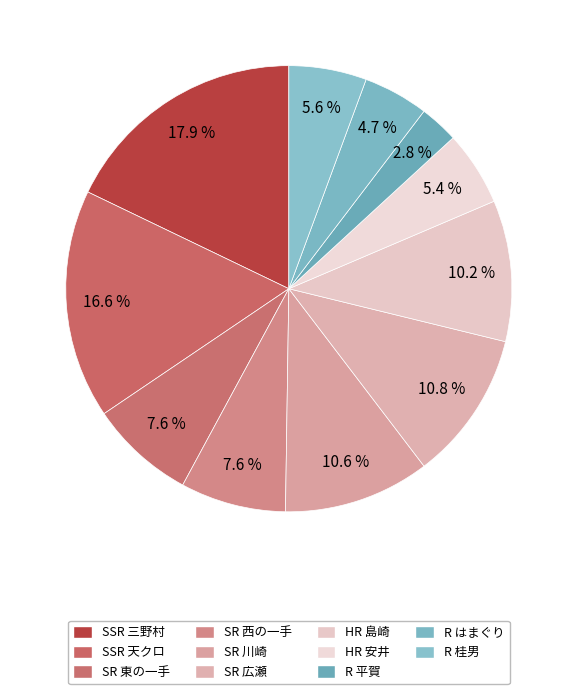

Rank the categories by value from lowest to highest.

[新生]平賀源内, [新生]はまぐり姫, [新生]安井息軒, [新生]桂男, 天クロ盤面上の勝負士～東の一手～, 天クロ盤面上の勝負士～西の一手～, [新生]島崎藤村, 川崎八右衛門, 広瀬宰平, 天クロ盤面上の勝負士, 三野村利左衛門